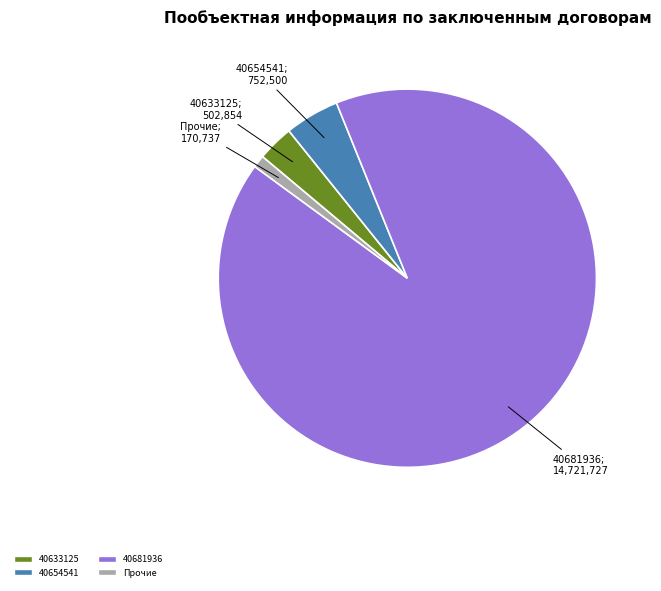

Is there any slice that represents more than half of the pie?

Yes